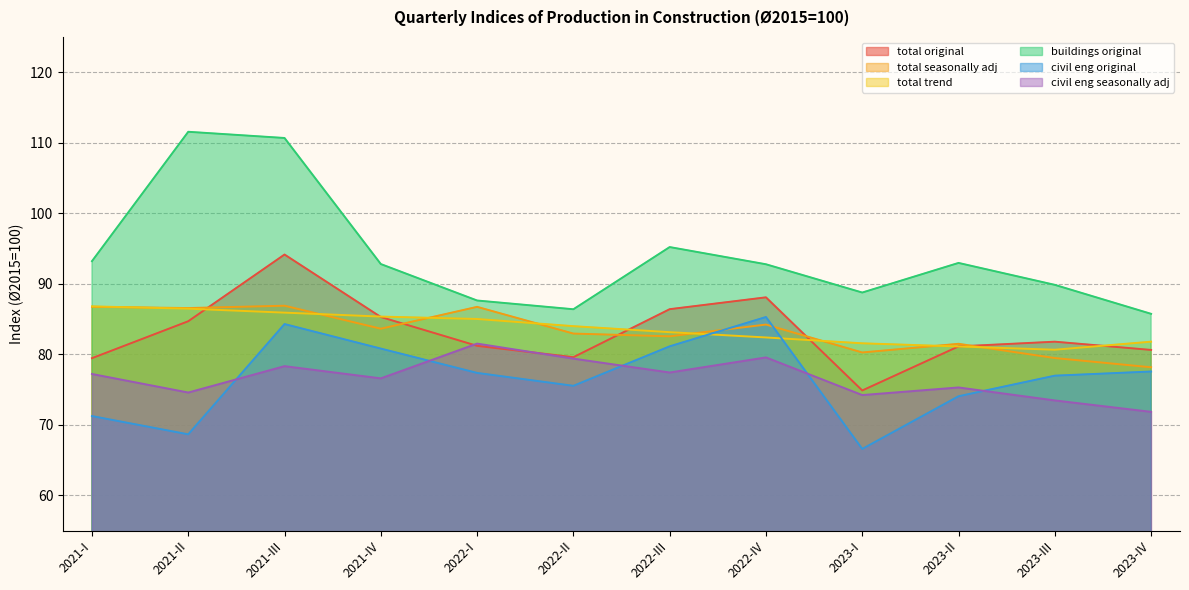

How many categories are shown in the chart?

12